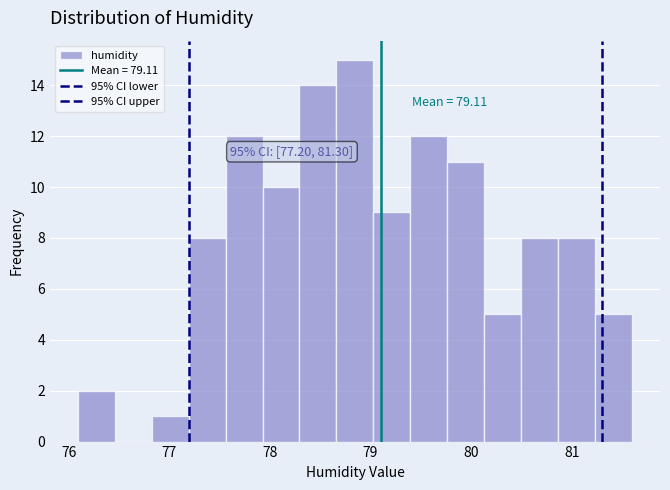

Read against the x-axis, roughly where is the centre of the tallest bar?

78.8